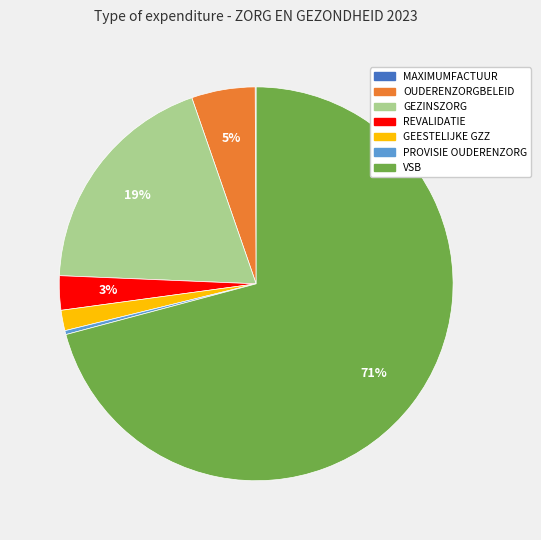

Does any single category account for the majority?

Yes